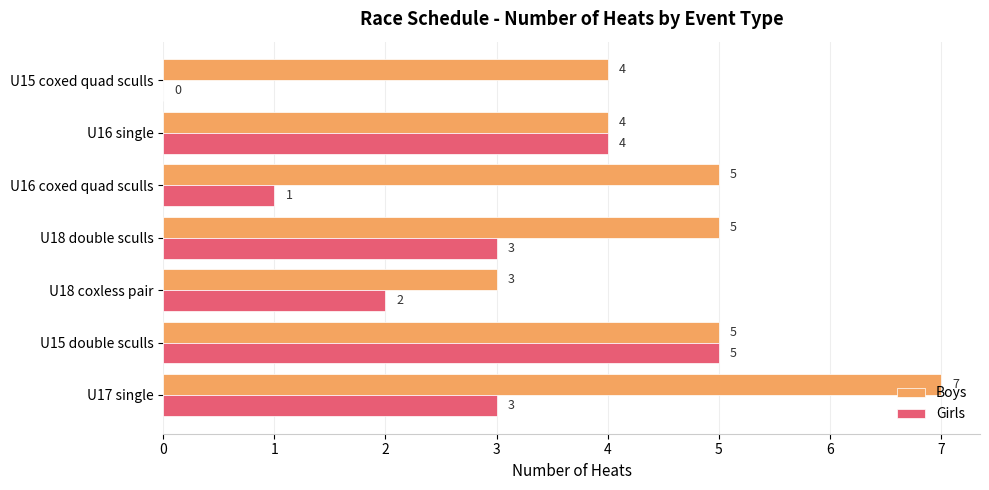

Between U15 double sculls and U15 coxed quad sculls, which series saw the biggest shift?

Girls